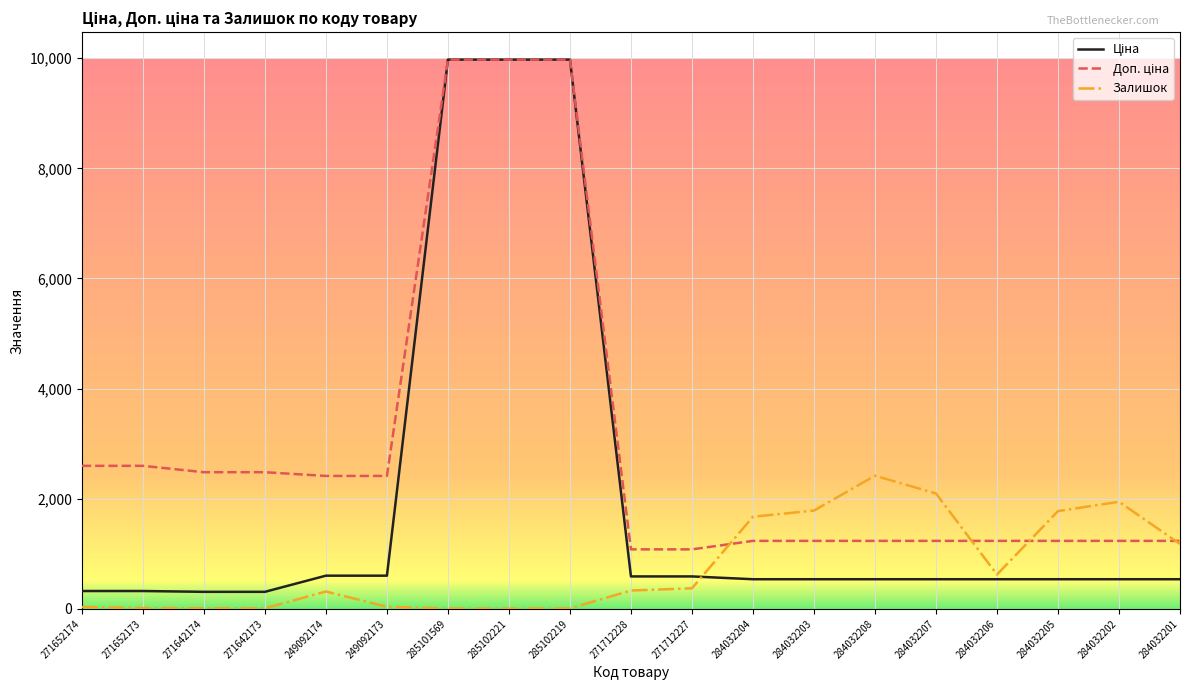

What is the spread (max minus min) of values at 284032207?

1557.0